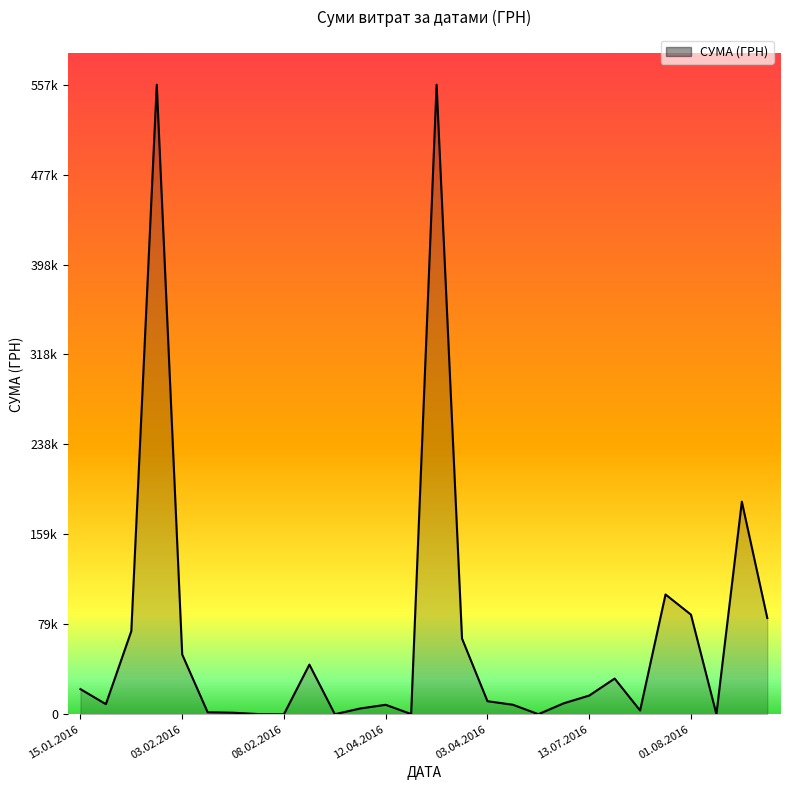

Does the chart have visible grid lines?

No